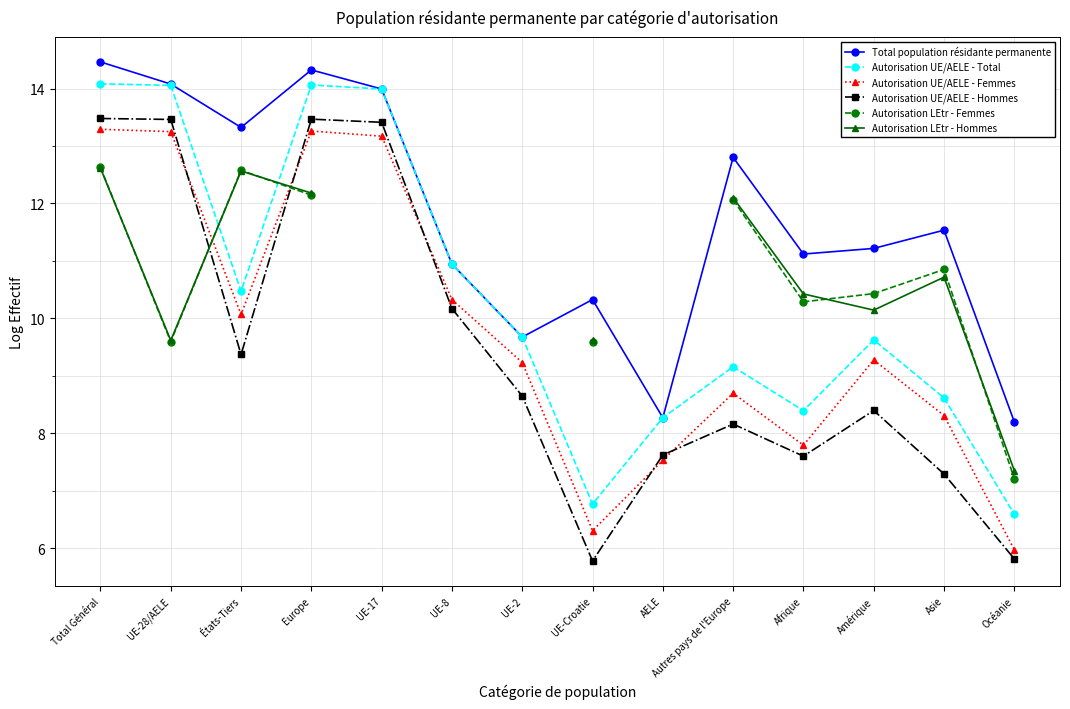

What is the difference between the Autorisation UE/AELE - Total values at Océanie and Afrique?

1.8